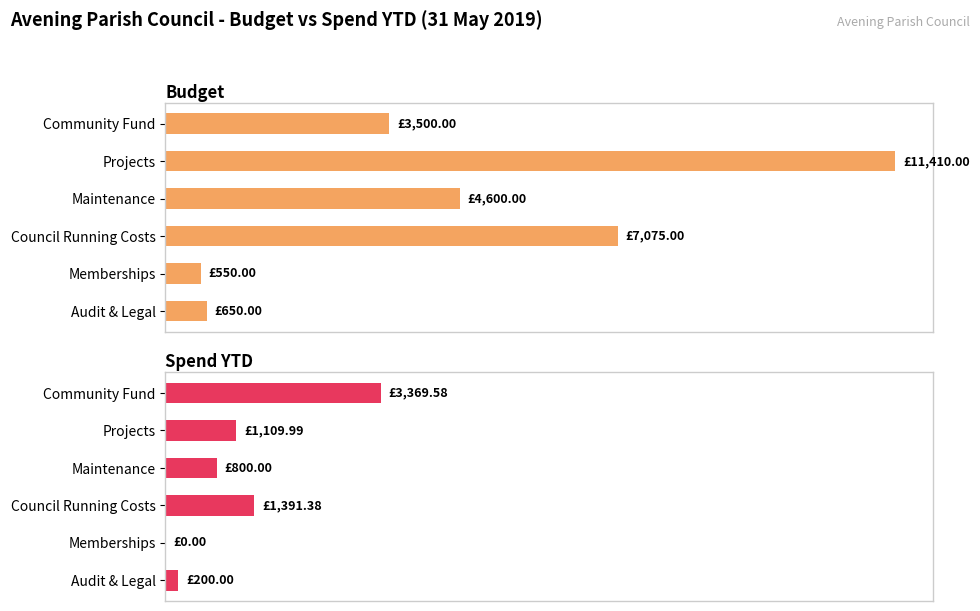

Read the Budget value at Projects.

11410.0